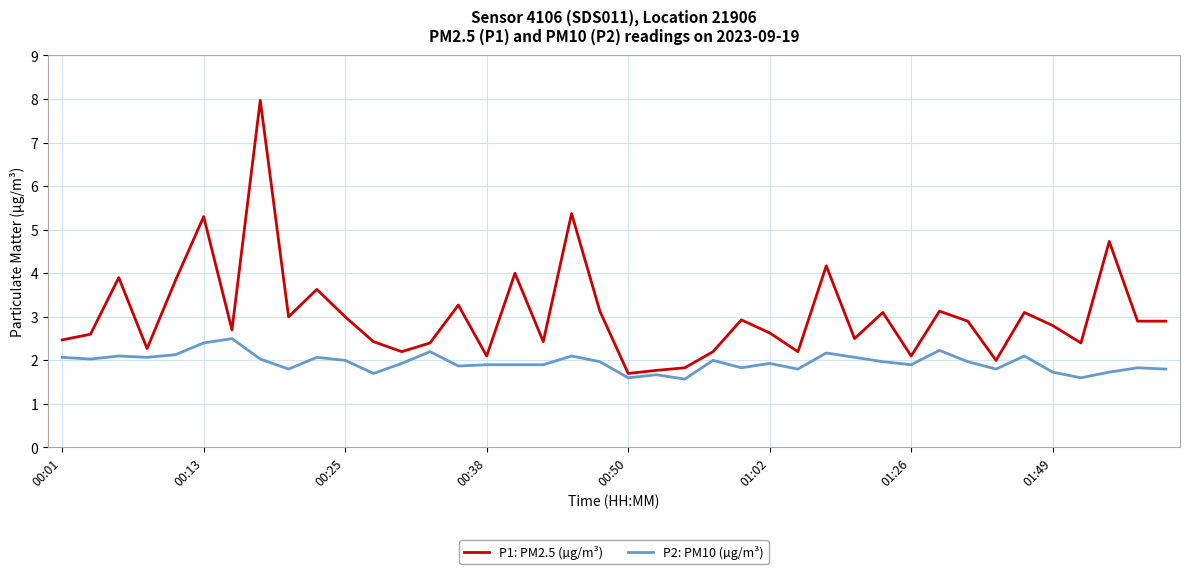

What is the average value of the P2: PM10 (µg/m³) series?

1.9